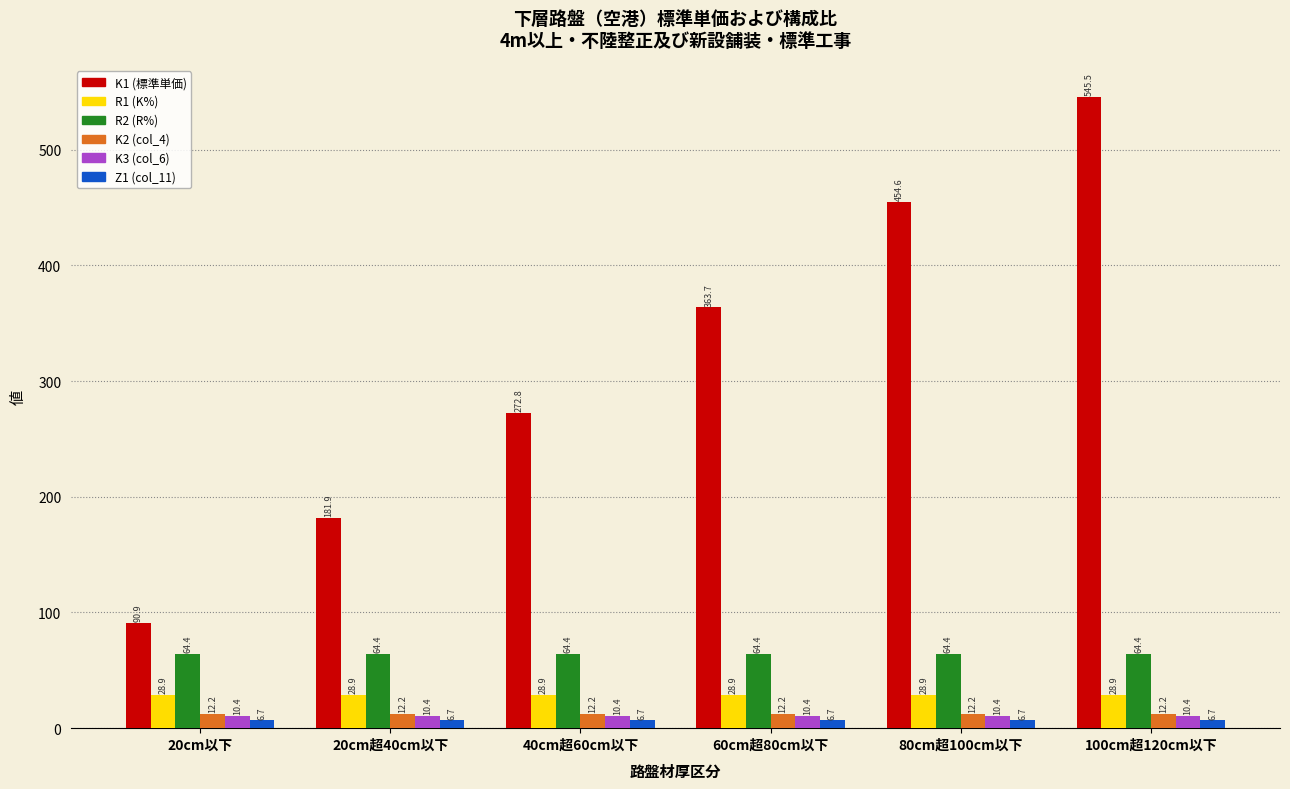

What is the smallest value displayed?

6.7